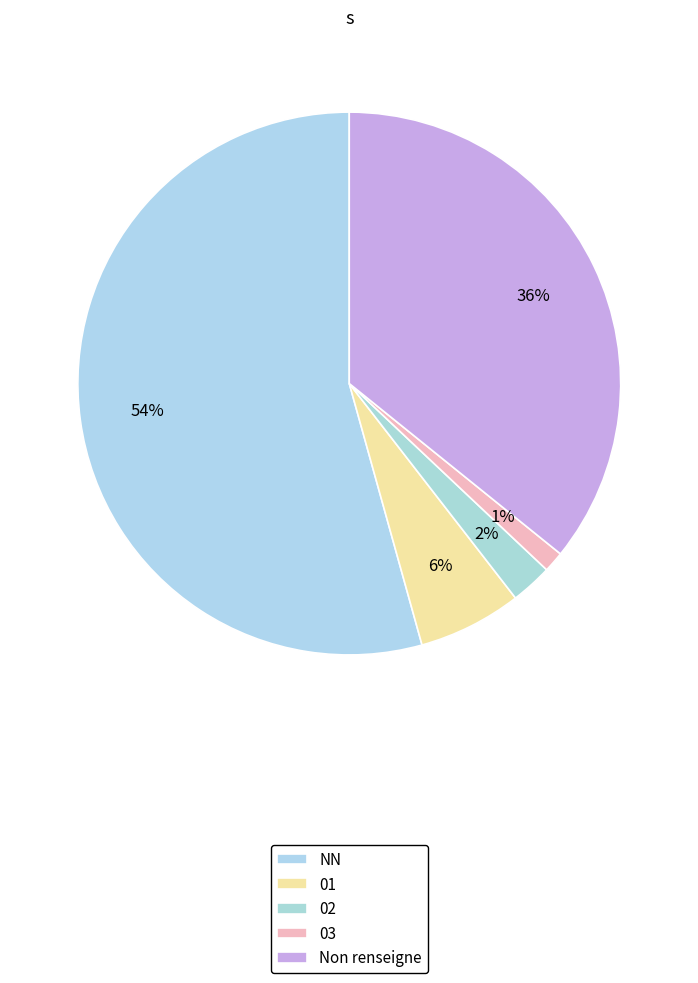

Rank the categories by value from lowest to highest.

03, 02, 01, Non renseigne, NN